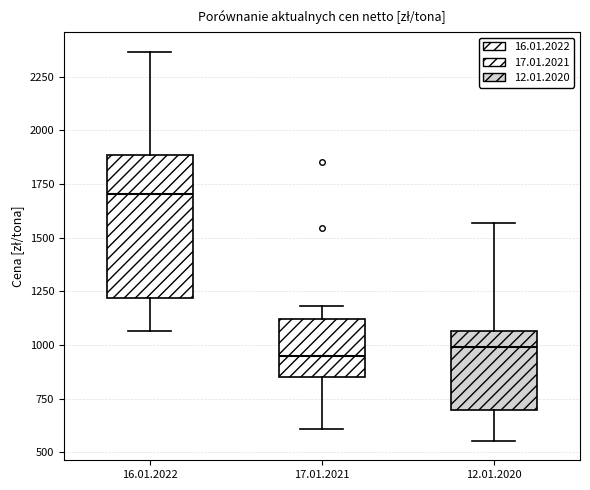

Reading left to right, transcribe this box plot: for each box, give where its median line is, the range the box spans, and where its two whiskers end, as read against the y-axis. The values are not printed on the chart, so give them approximately, as read against the axis.

16.01.2022: median 1700, box 1200 to 1900, whiskers 1050 to 2350
17.01.2021: median 950, box 850 to 1100, whiskers 600 to 1200
12.01.2020: median 1000, box 700 to 1050, whiskers 550 to 1550